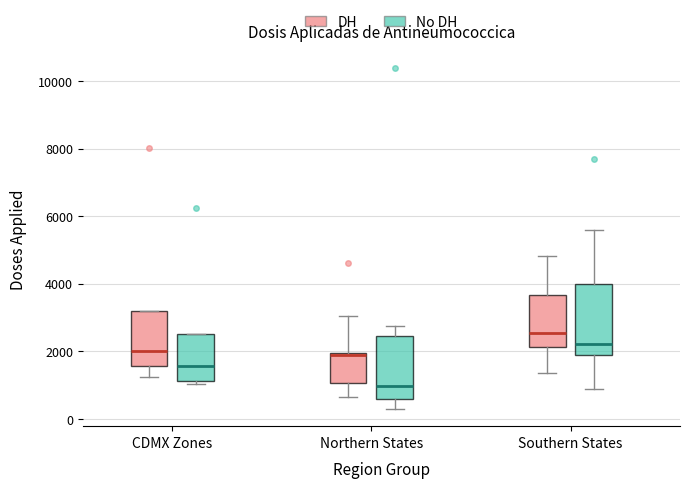

Where does the median line of the box for CDMX Zones (No DH) sit on the y-axis? The values are not printed on the chart, so give them approximately, as read against the axis.

1600